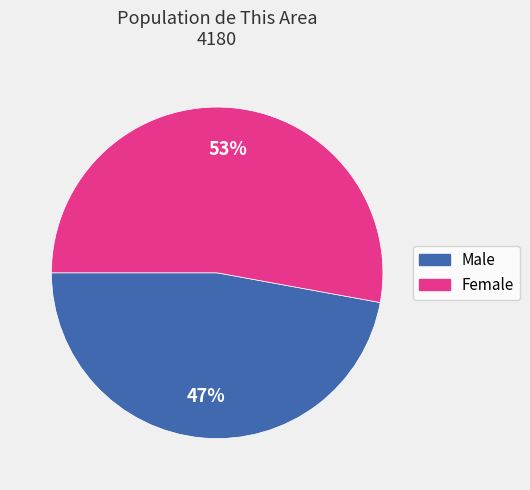

Do Male and Female together represent more than half of the pie?

Yes